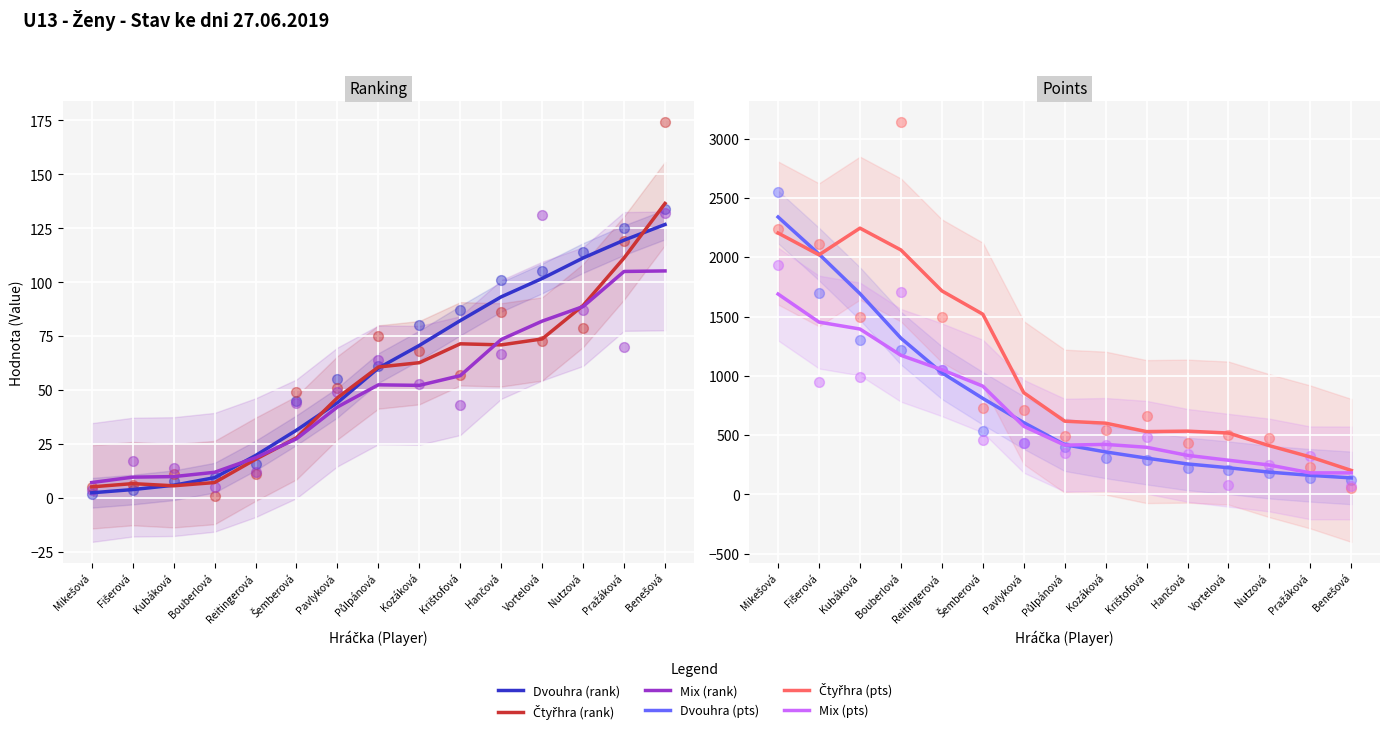

What is the total value across all series at Šemberová?

3329.2